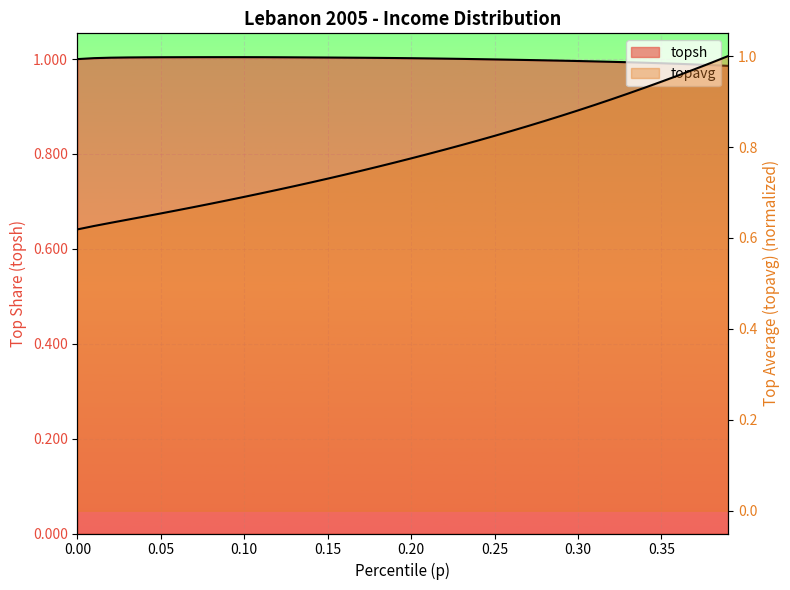

What is the sum of all topsh values?

40.0